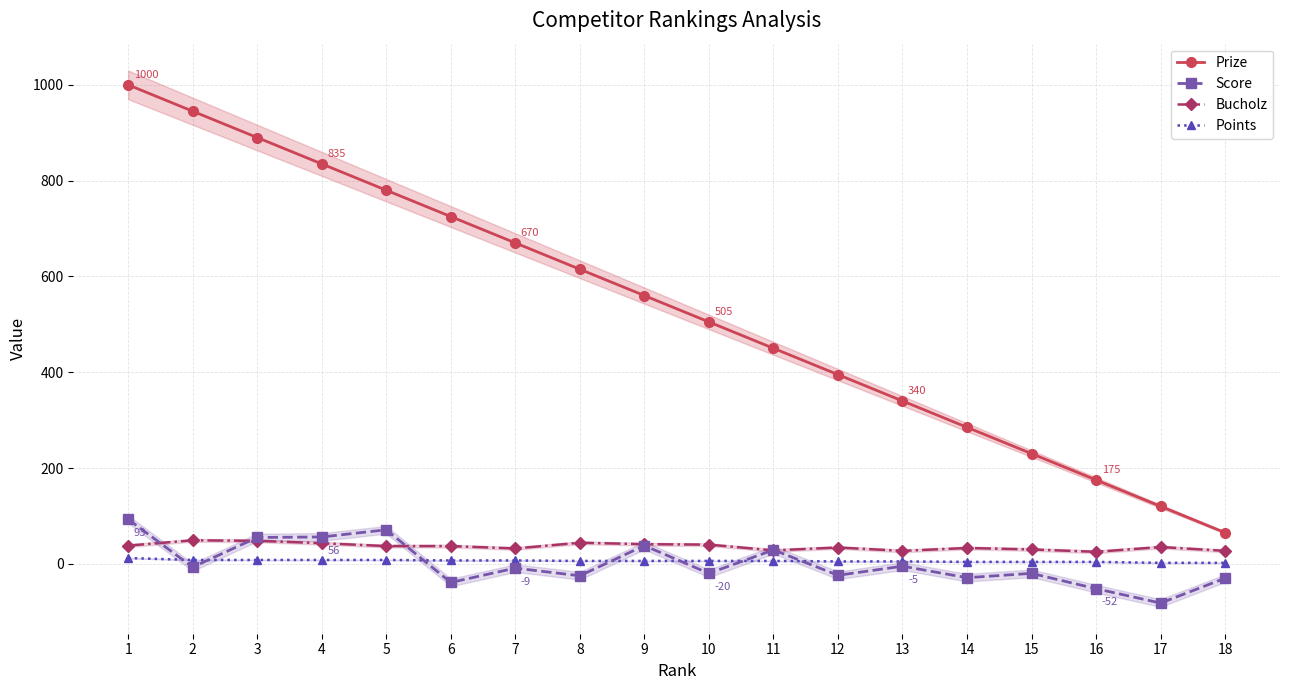

True or false: Points and Prize cross at least once.

False